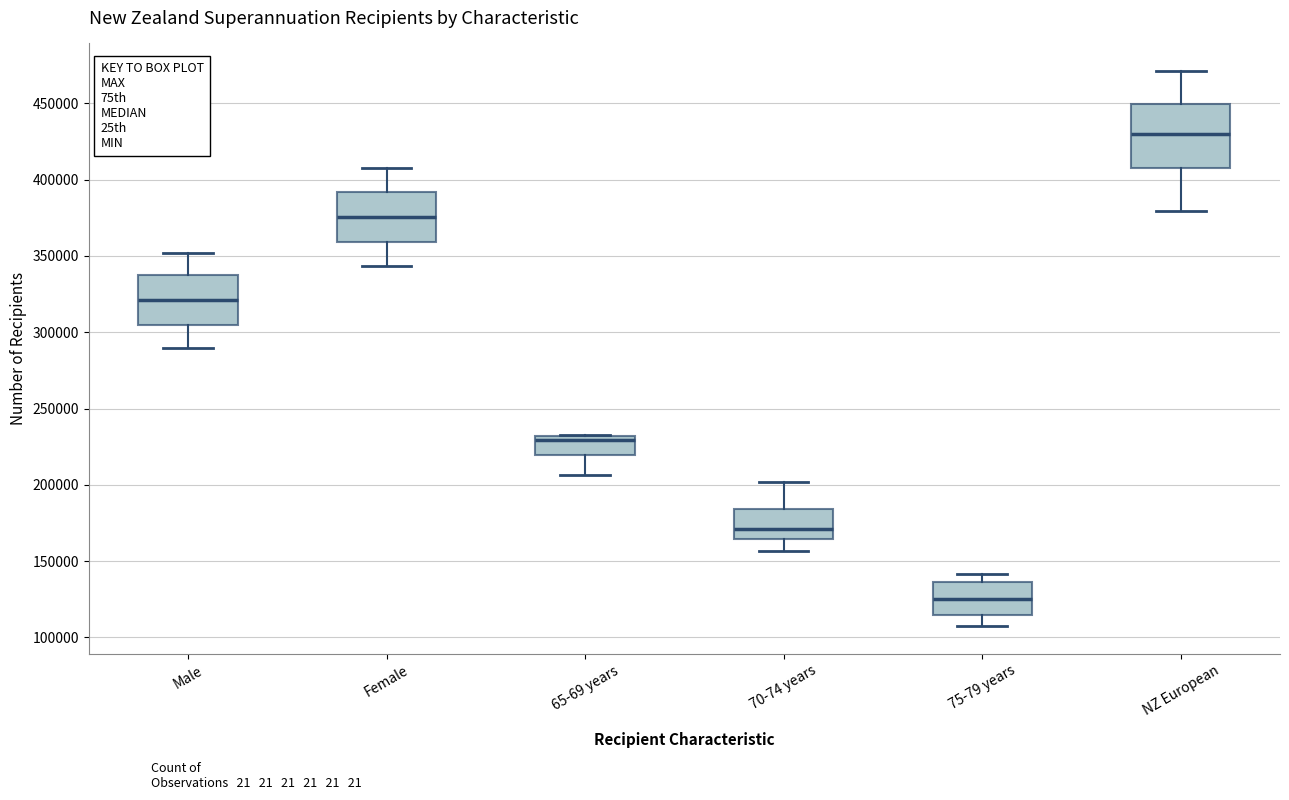

Reading left to right, read every box against the y-axis: the position of its median line, the range the box covers, and the ends of its whiskers. The values are not printed on the chart, so give them approximately, as read against the axis.

Male: median 320000, box 305000 to 335000, whiskers 290000 to 350000
Female: median 375000, box 360000 to 390000, whiskers 345000 to 405000
65-69 years: median 230000 (just below the box's upper edge), box 220000 to 230000, whiskers 205000 to 235000
70-74 years: median 170000, box 165000 to 185000, whiskers 155000 to 200000
75-79 years: median 125000, box 115000 to 135000, whiskers 105000 to 140000
NZ European: median 430000, box 410000 to 450000, whiskers 380000 to 470000